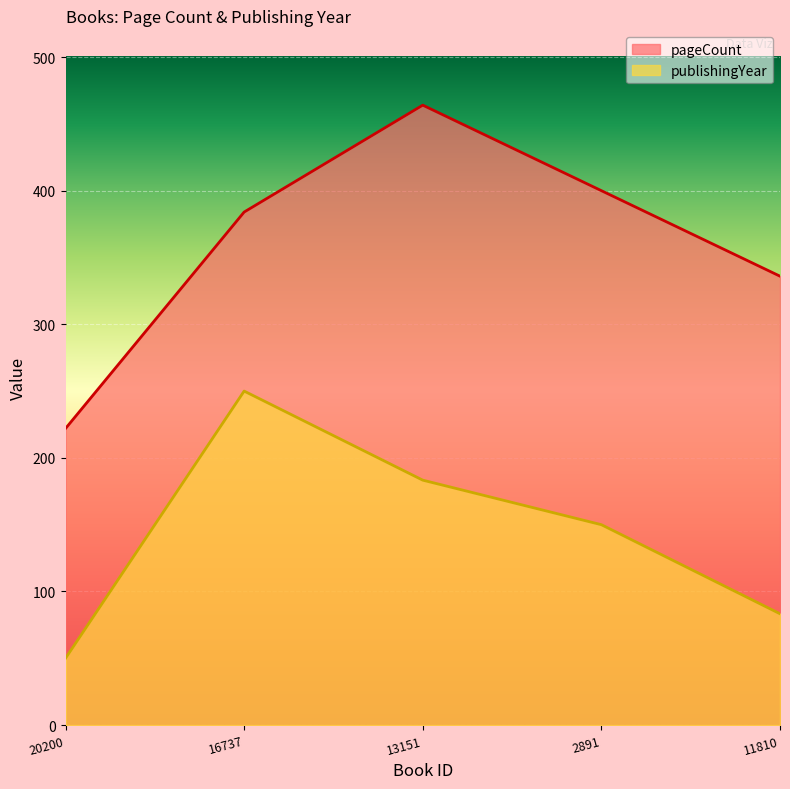

Reading right to left, extract all data points from this chart.

pageCount: 336.0	400.0	464.0	384.0	222.0
publishingYear: 83.3	150.0	183.3	250.0	50.0